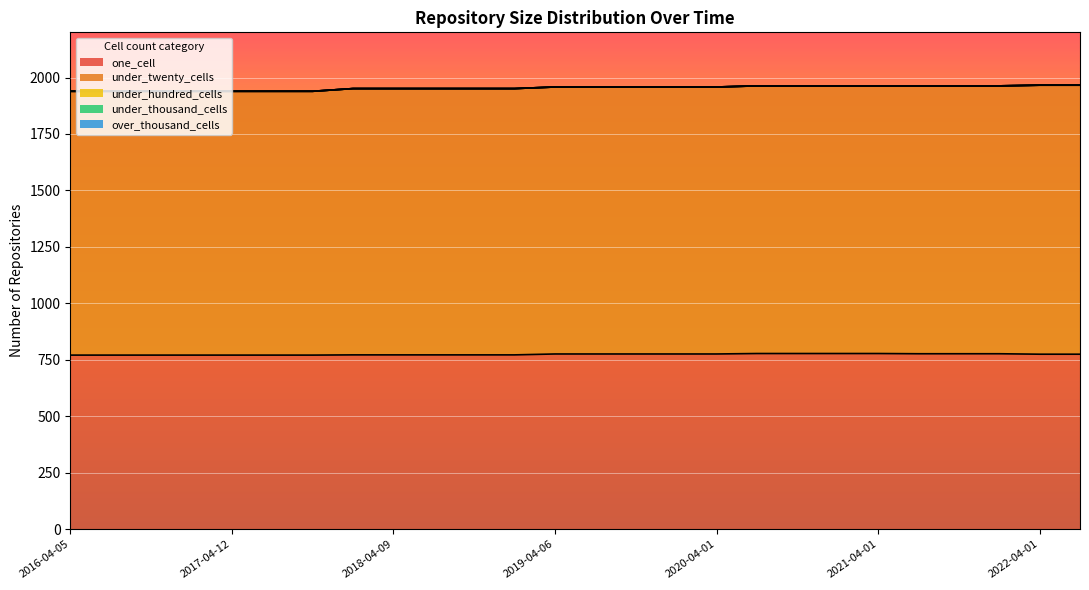

True or false: under_twenty_cells and one_cell cross at least once.

False